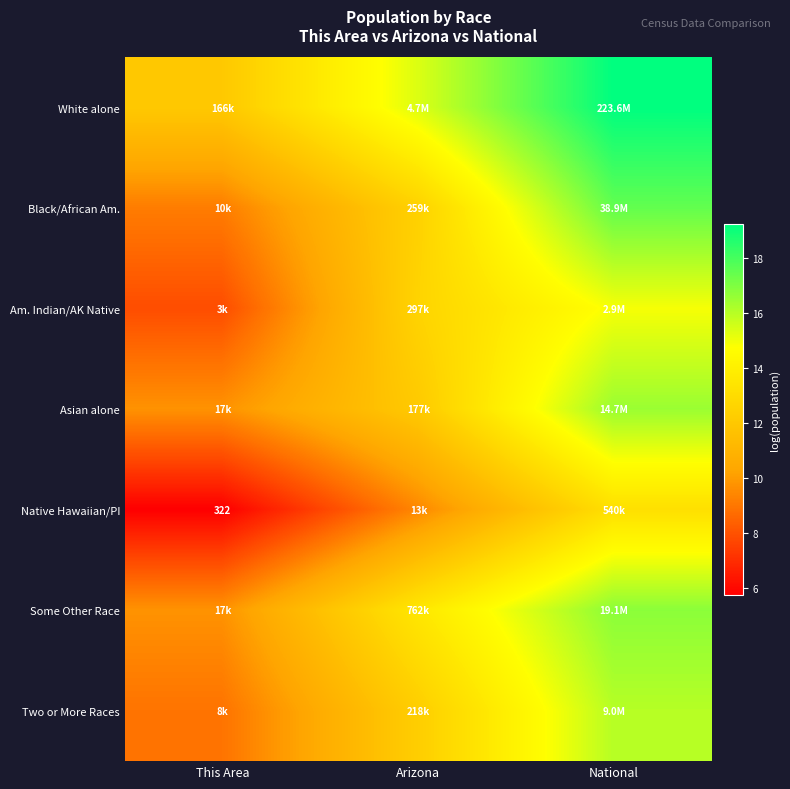

Which category has the highest value in the Black/African Am. series?

National